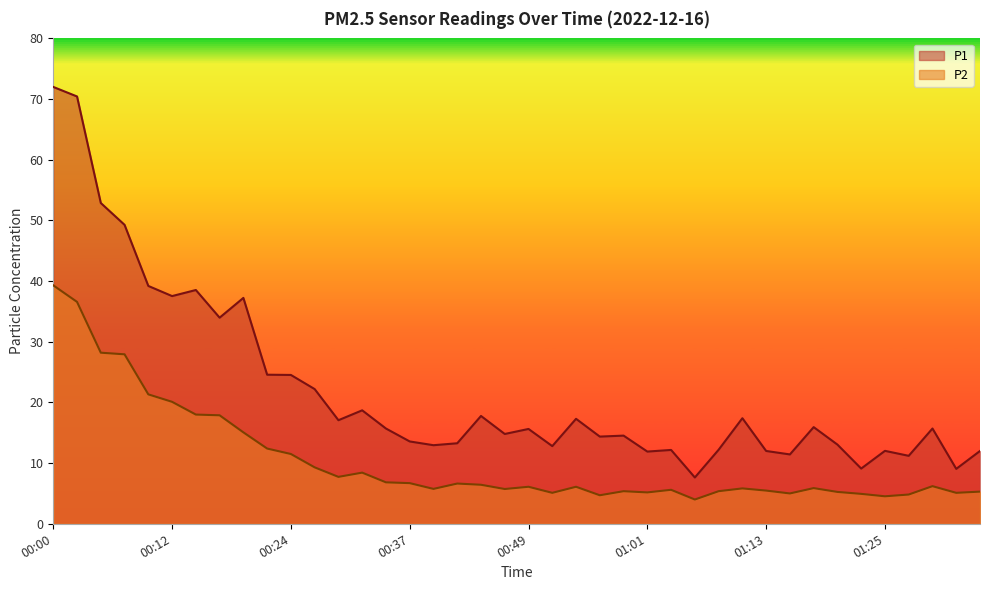

Rank the series by their average value, from lowest to highest.

P2, P1